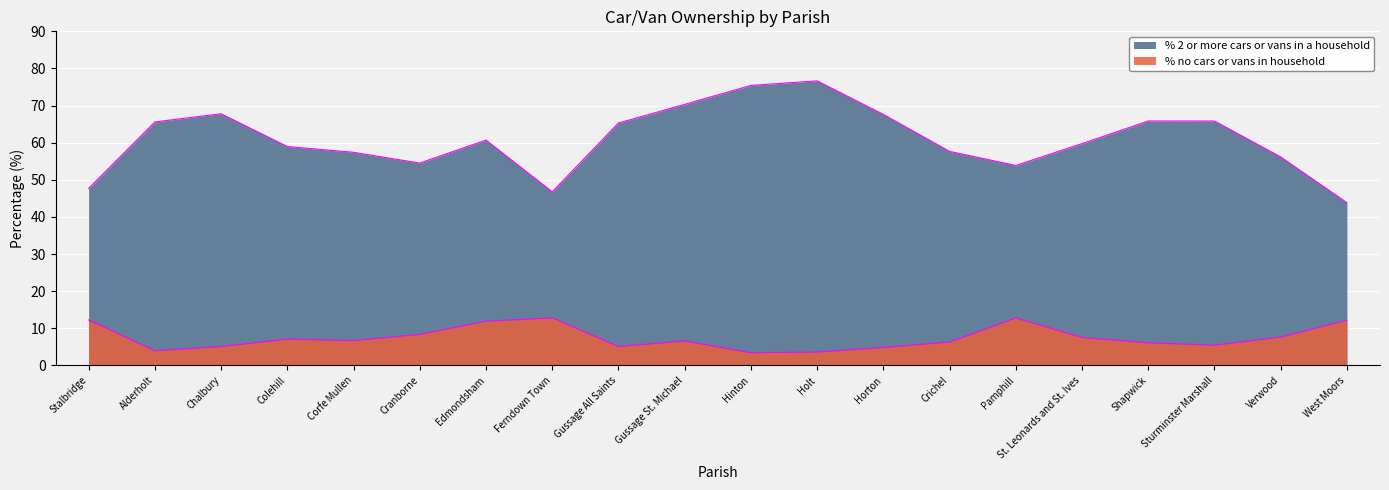

True or false: % no cars or vans in household and % 2 or more cars or vans in a household cross at least once.

False